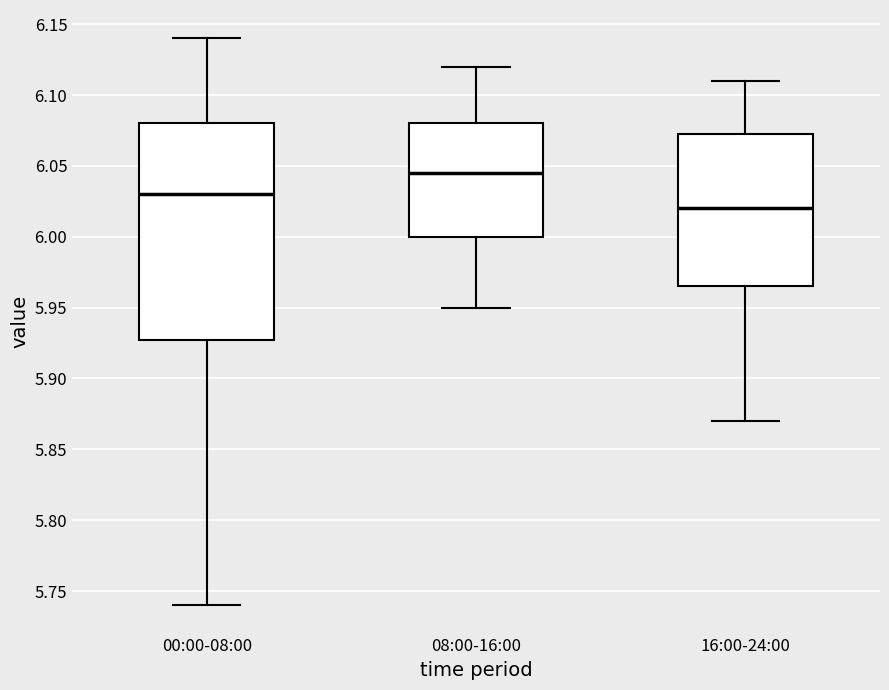

Where is the lower edge of the box for 00:00-08:00 on the y-axis? The values are not printed on the chart, so give them approximately, as read against the axis.

5.930